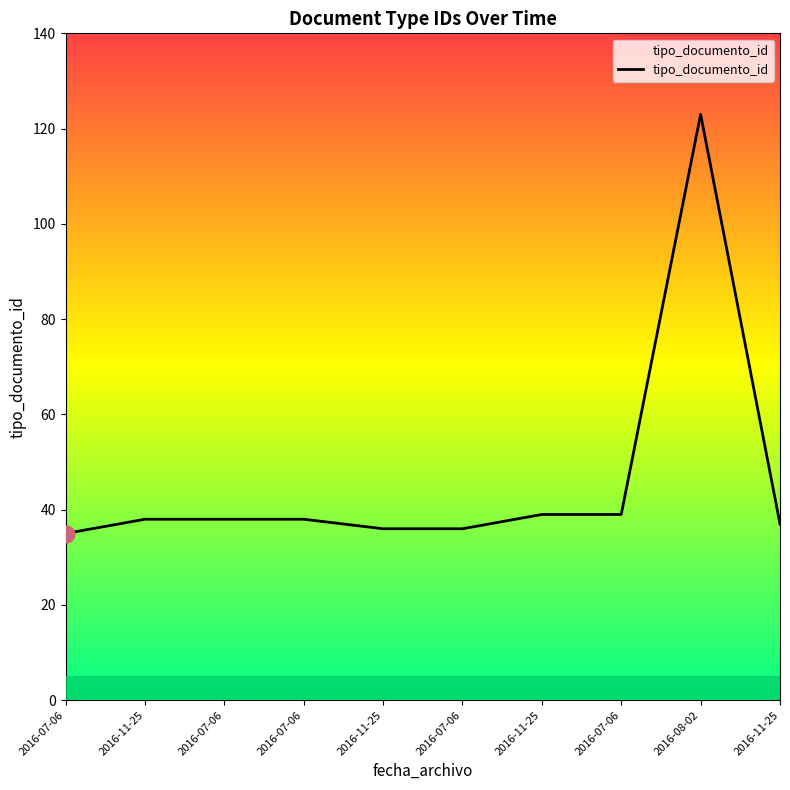

Which has a higher value, 2016-07-06 or 2016-11-25?

2016-11-25